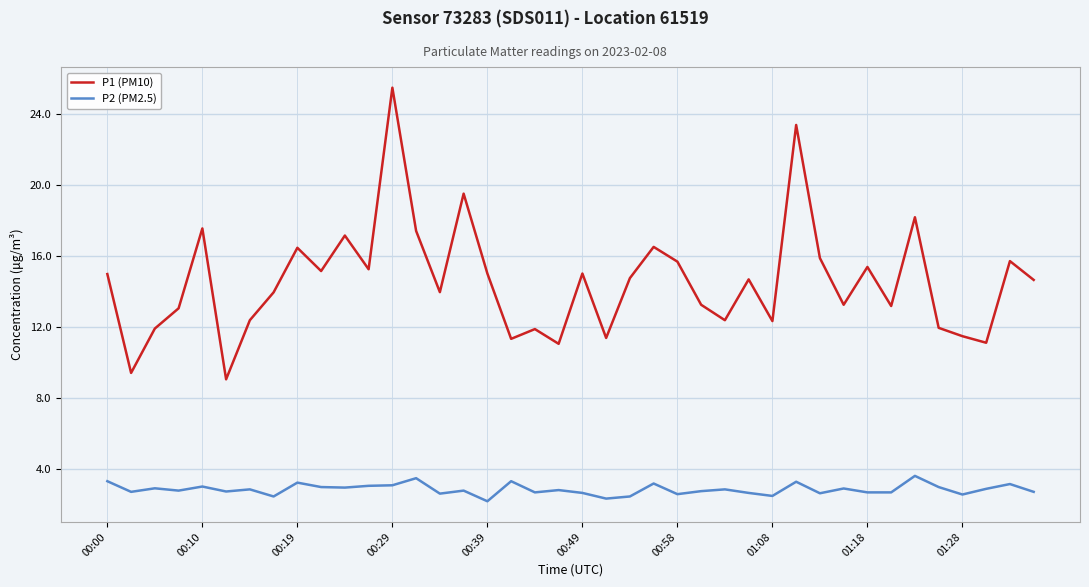

Rank the series by their average value, from lowest to highest.

P2 (PM2.5), P1 (PM10)